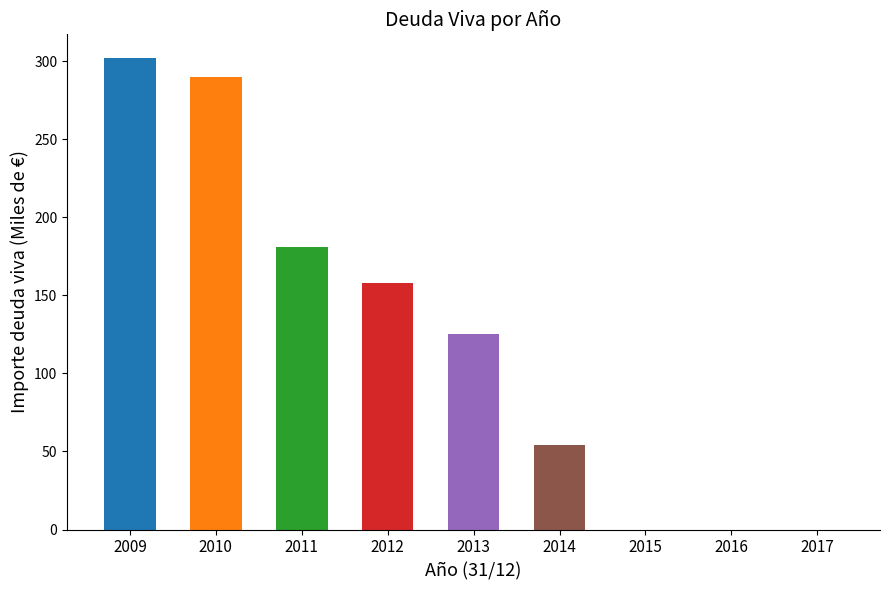

How many data points does each series have?

9